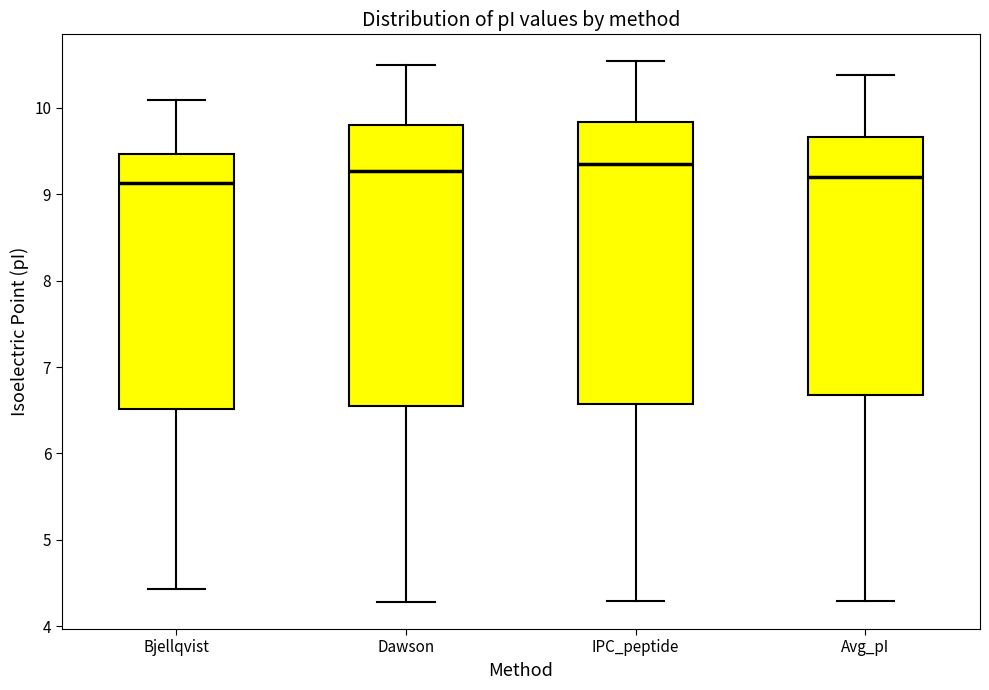

Reading left to right, transcribe this box plot: for each box, give where its median line is, the range the box spans, and where its two whiskers end, as read against the y-axis. The values are not printed on the chart, so give them approximately, as read against the axis.

Bjellqvist: median 9.1, box 6.5 to 9.5, whiskers 4.4 to 10.1
Dawson: median 9.3, box 6.5 to 9.8, whiskers 4.3 to 10.5
IPC_peptide: median 9.4, box 6.6 to 9.8, whiskers 4.3 to 10.5
Avg_pI: median 9.2, box 6.7 to 9.7, whiskers 4.3 to 10.4